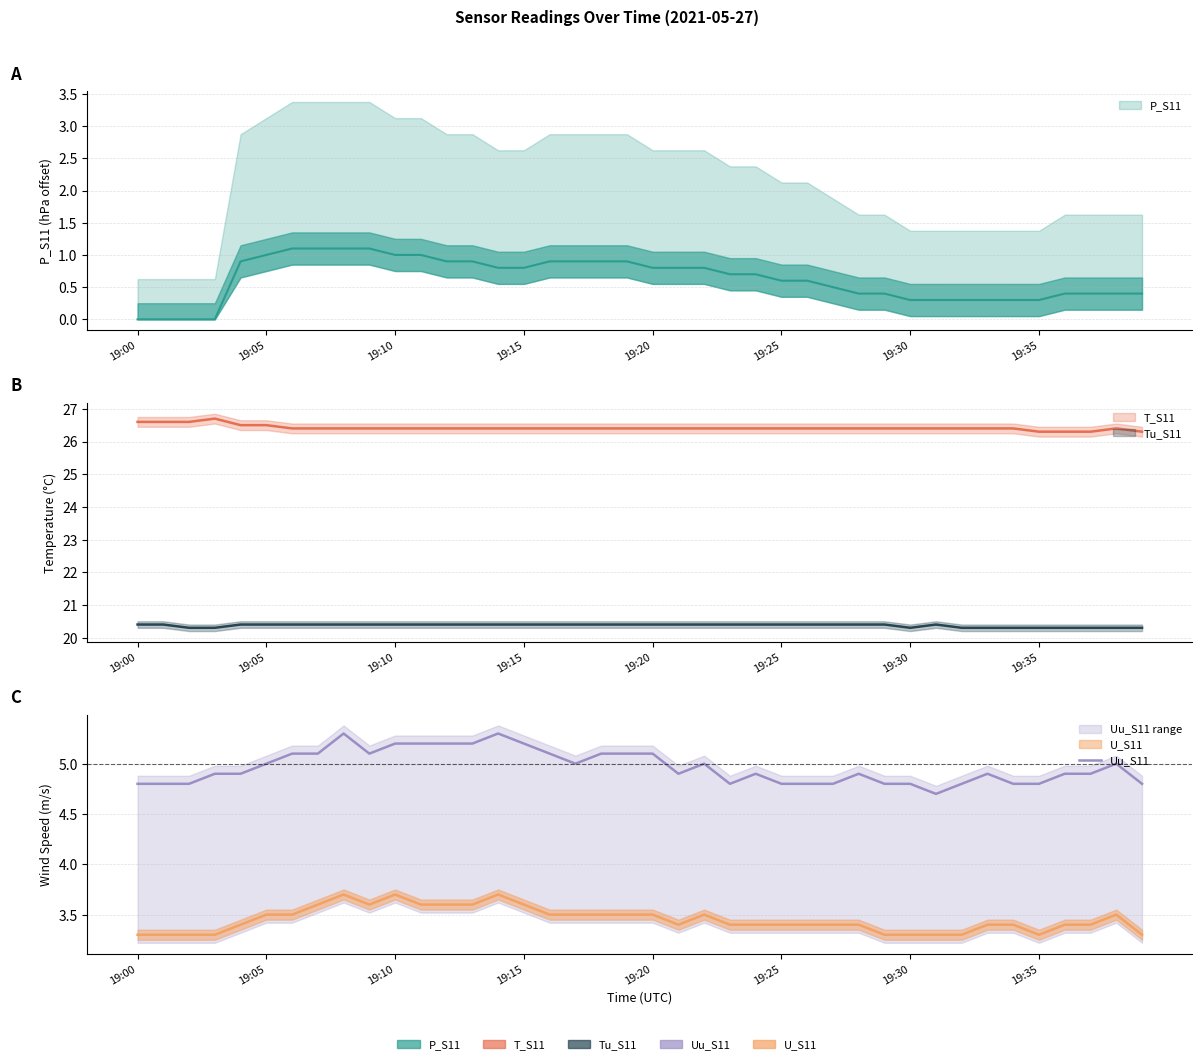

What is the difference between the second highest and second lowest values?

0.5